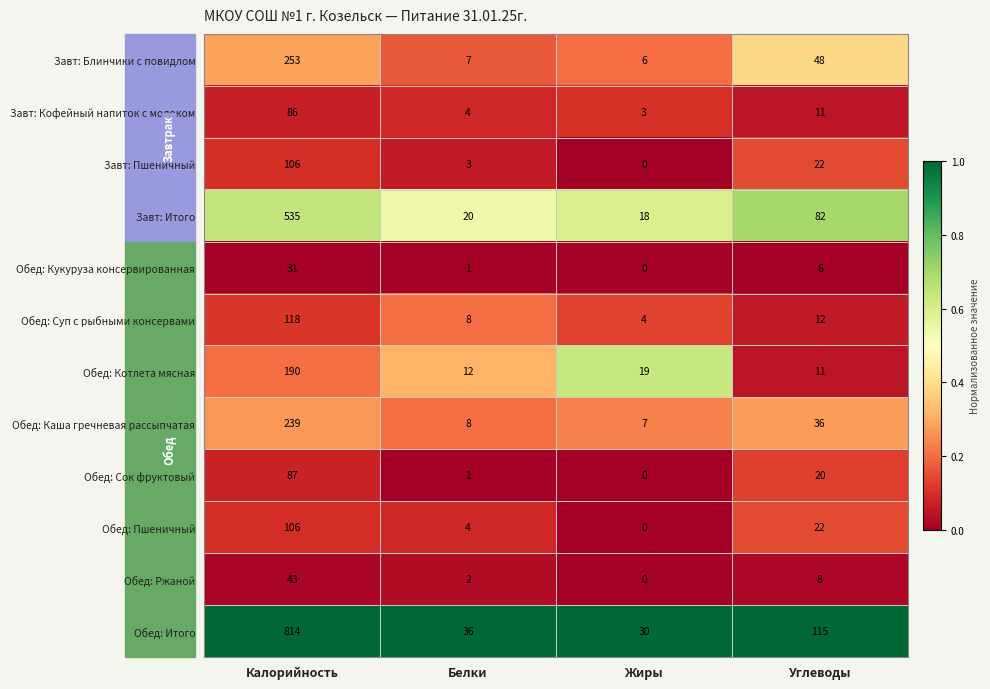

Which series has the largest total across all categories?

Обед: Итого